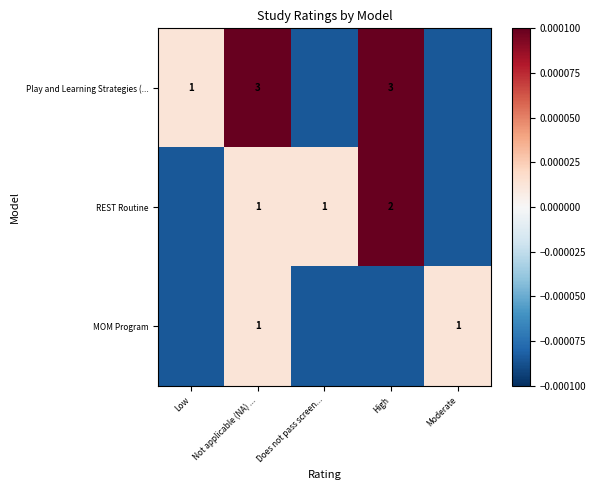

How many categories are shown in the chart?

5